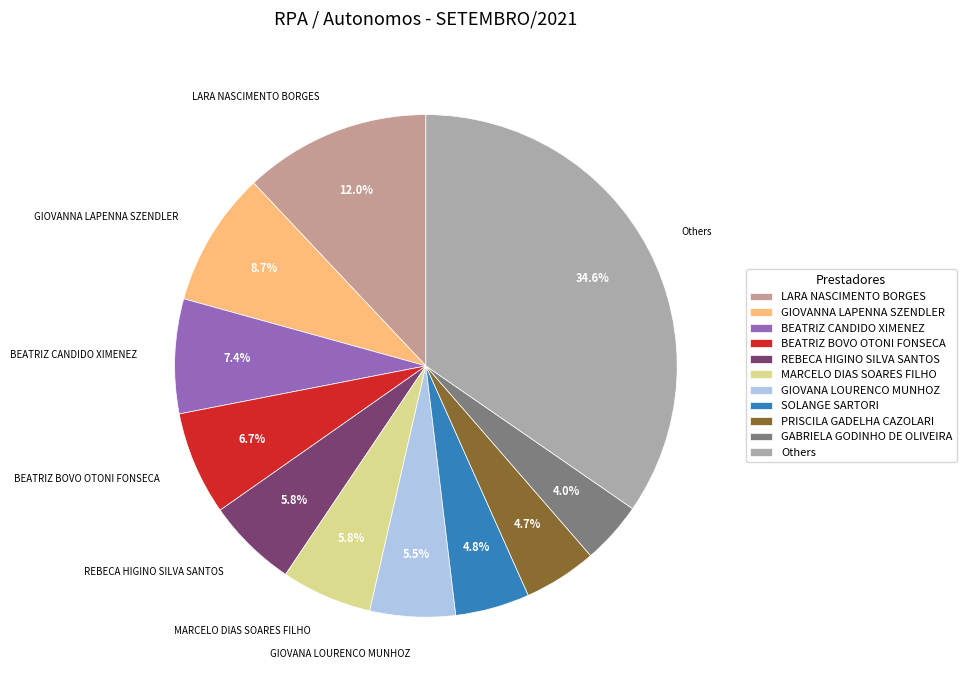

How many segments does this pie chart have?

11